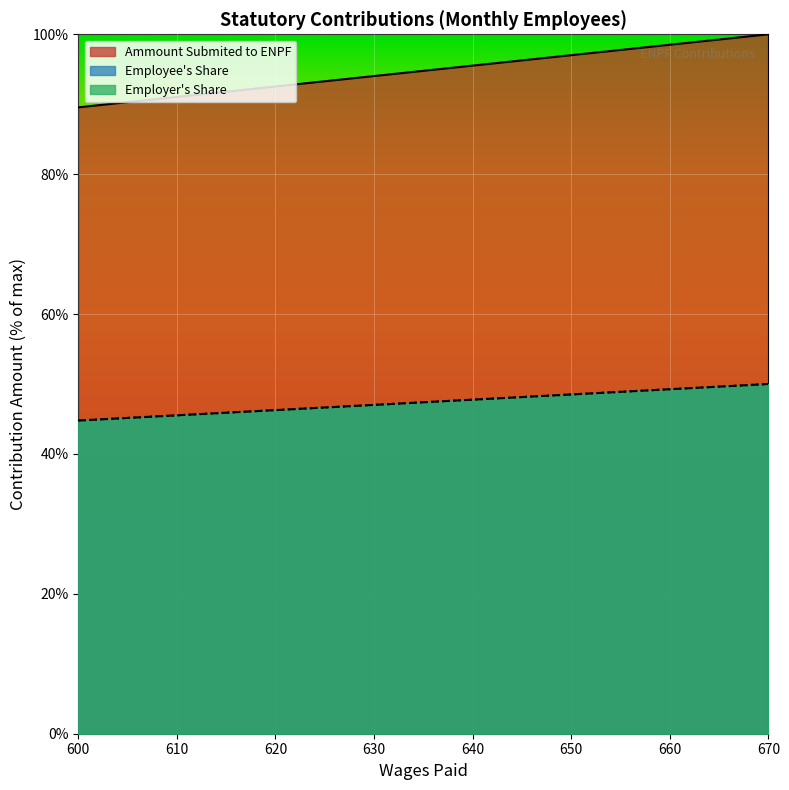

Is the value of Employer's Share at 620 greater than the value of Employee's Share at 600?

Yes